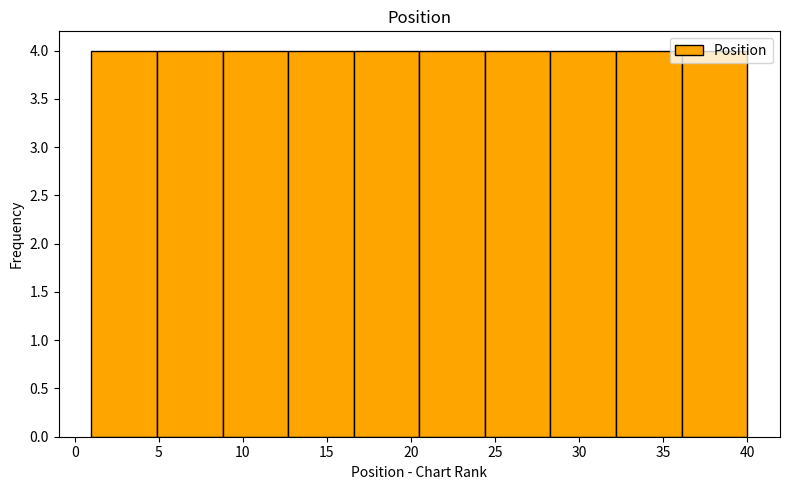

Reading left to right, transcribe this chart: for each bar, give the range it covers on the x-axis and its height. Neither the bar edges nor the heights are printed on the chart, so give them approximately, as read against the axes.

1.0 to 4.9: 4
4.9 to 8.8: 4
8.8 to 12.7: 4
12.7 to 16.6: 4
16.6 to 20.5: 4
20.5 to 24.4: 4
24.4 to 28.3: 4
28.3 to 32.2: 4
32.2 to 36.1: 4
36.1 to 40.0: 4